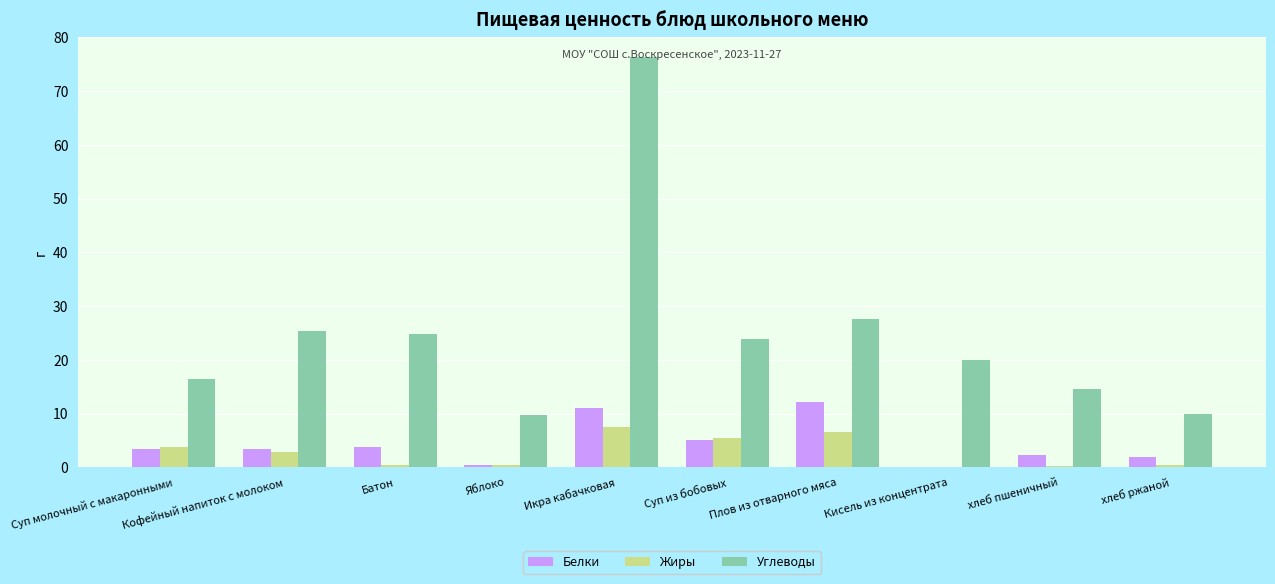

At which label does Жиры first exceed 2?

Суп молочный с макаронными